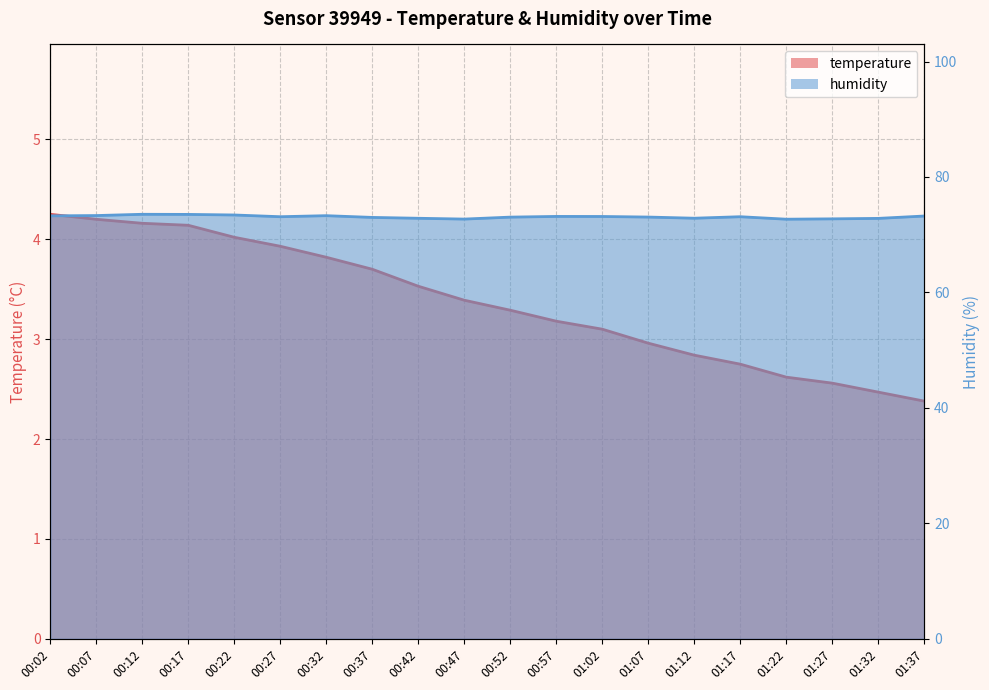

How many values in the humidity series exceed 73?

13